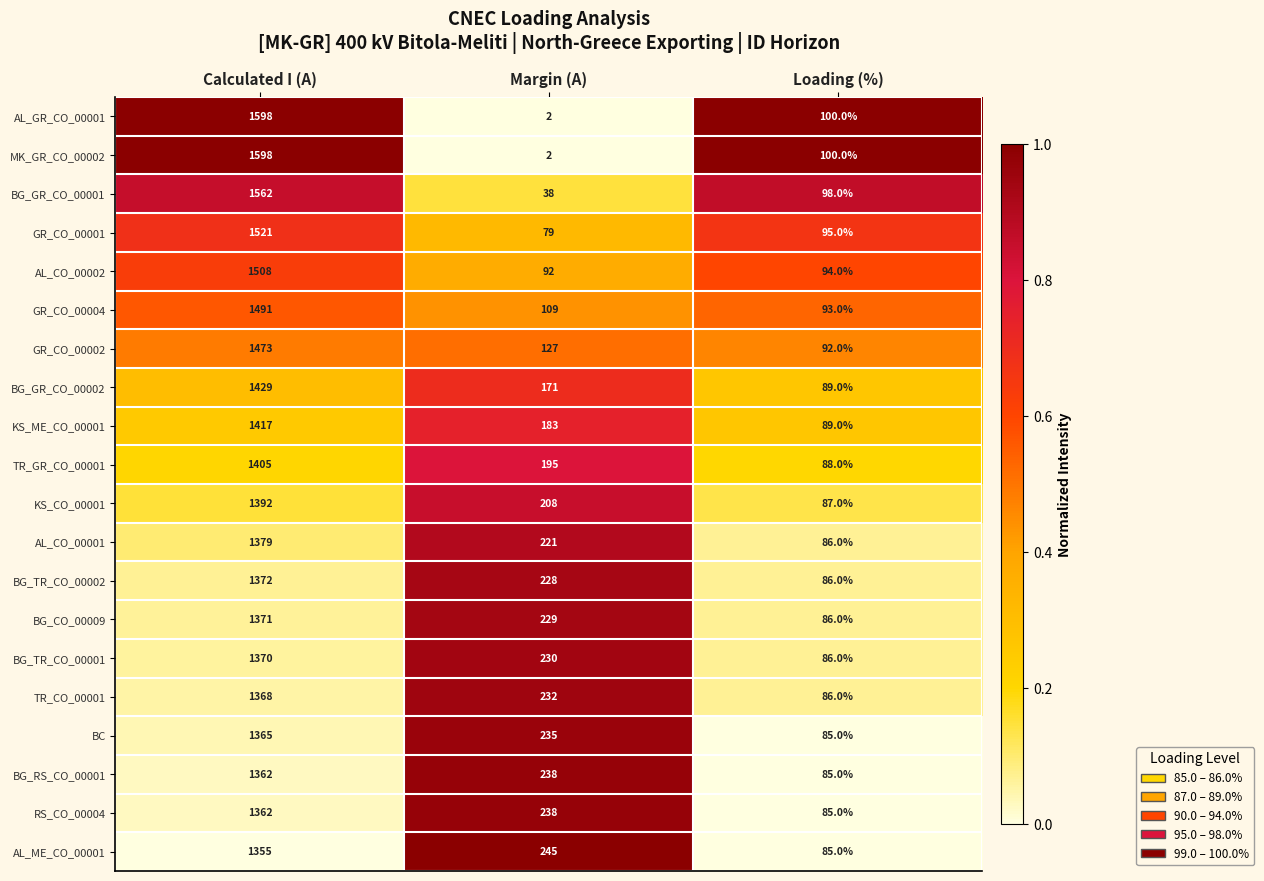

Rank the categories by GR_CO_00001 value from lowest to highest.

Margin (A), Loading (%), Calculated I (A)